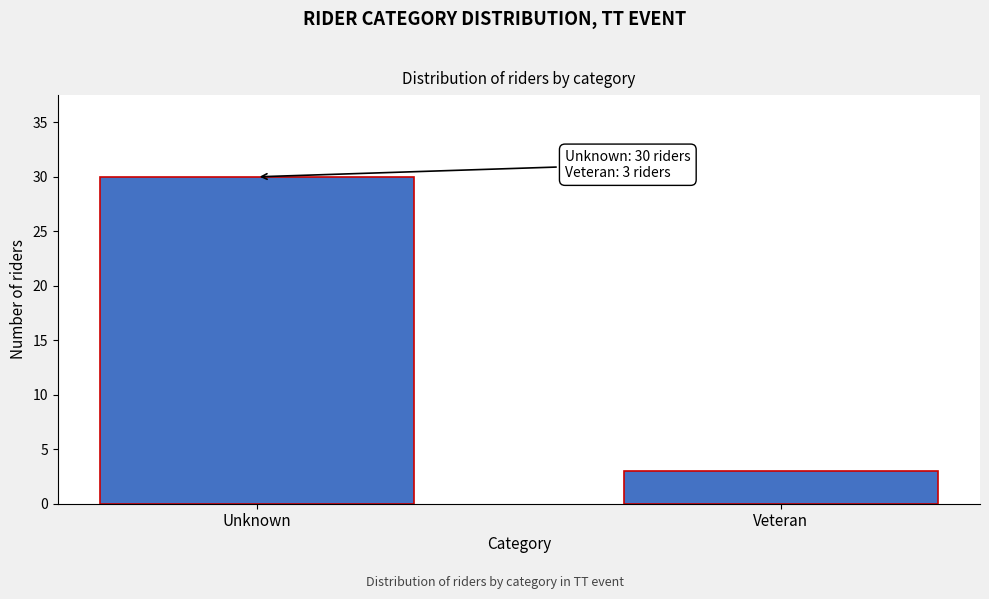

Reading left to right, what are all the values shown in this chart?

30	3